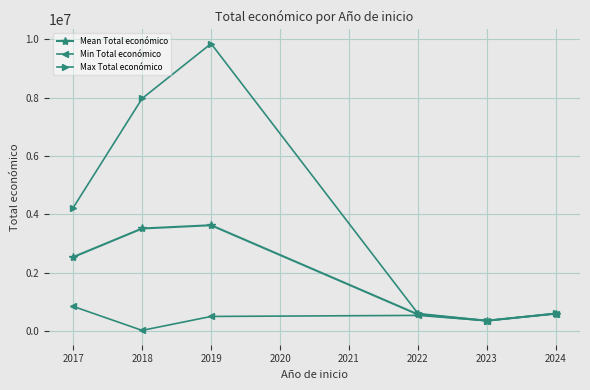

The value of Max Total económico at 2022 is 1027532.1. True or false?

False